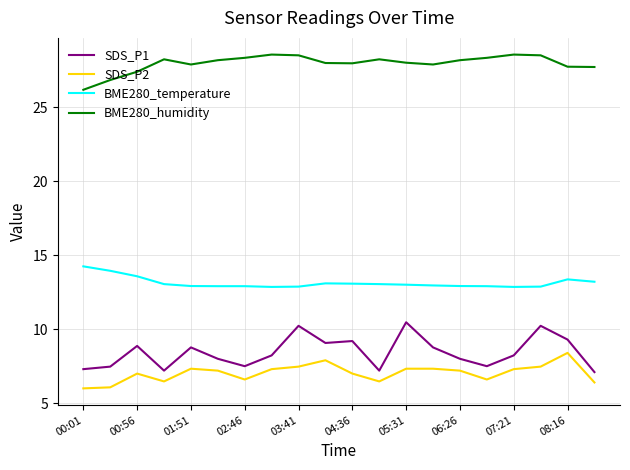

Which series has the largest total across all categories?

BME280_humidity